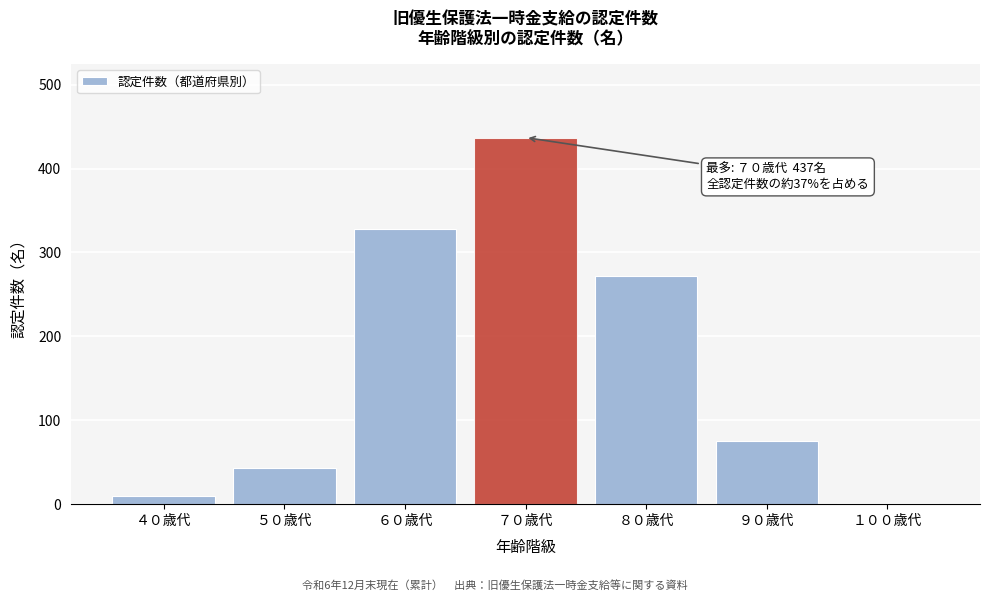

Which has a higher value, ９０歳代 or ８０歳代?

８０歳代